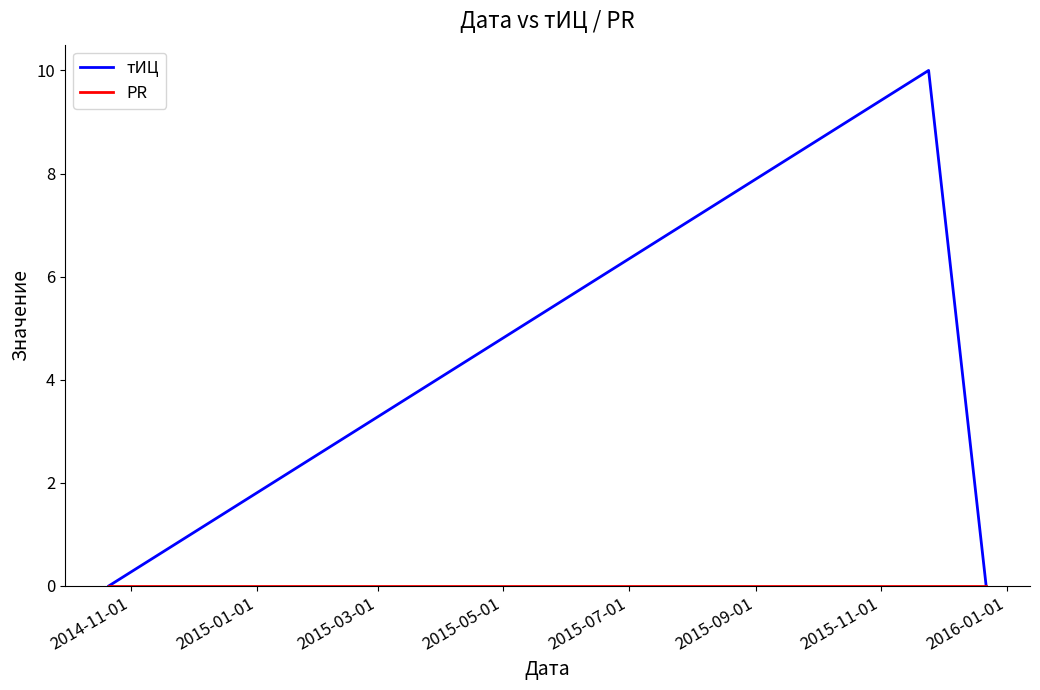

What is the maximum value shown in the chart?

10